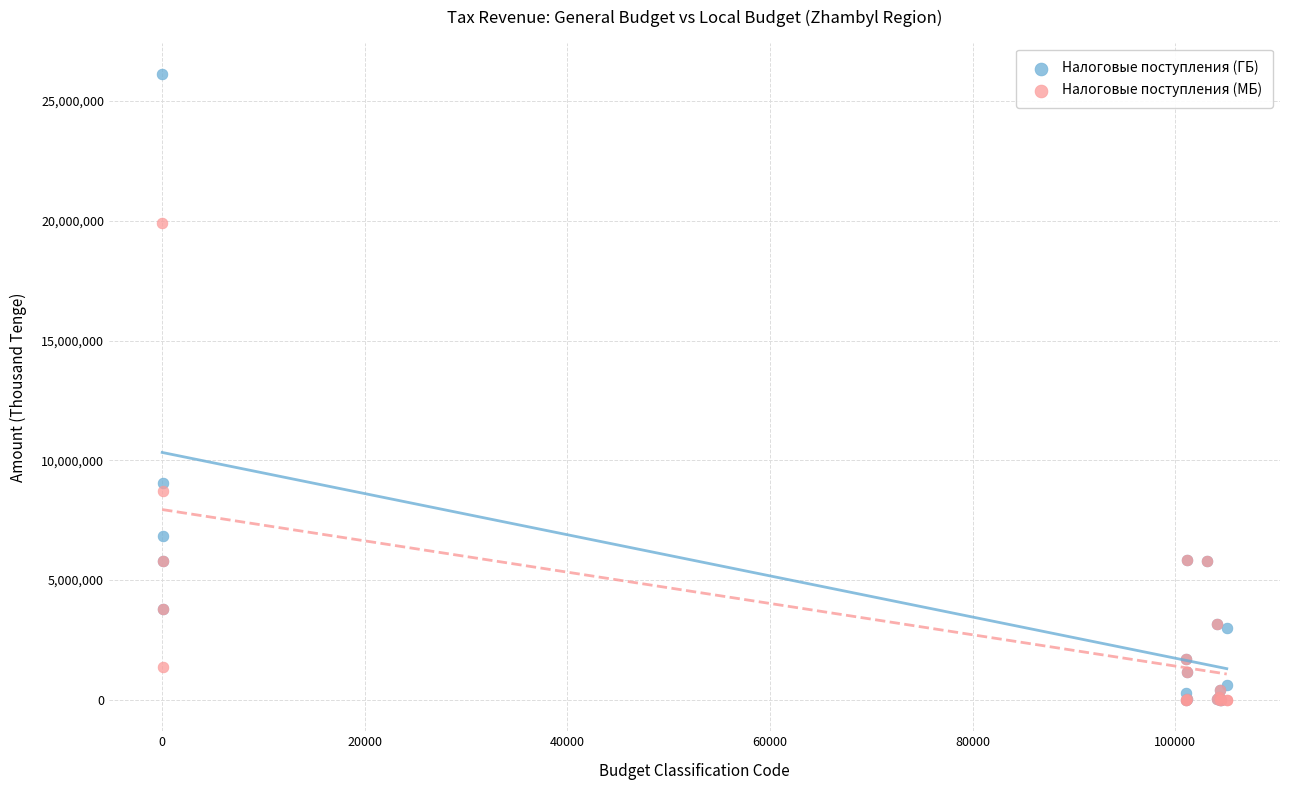

Which series contains the highest Y value?

Налоговые поступления (ГБ)